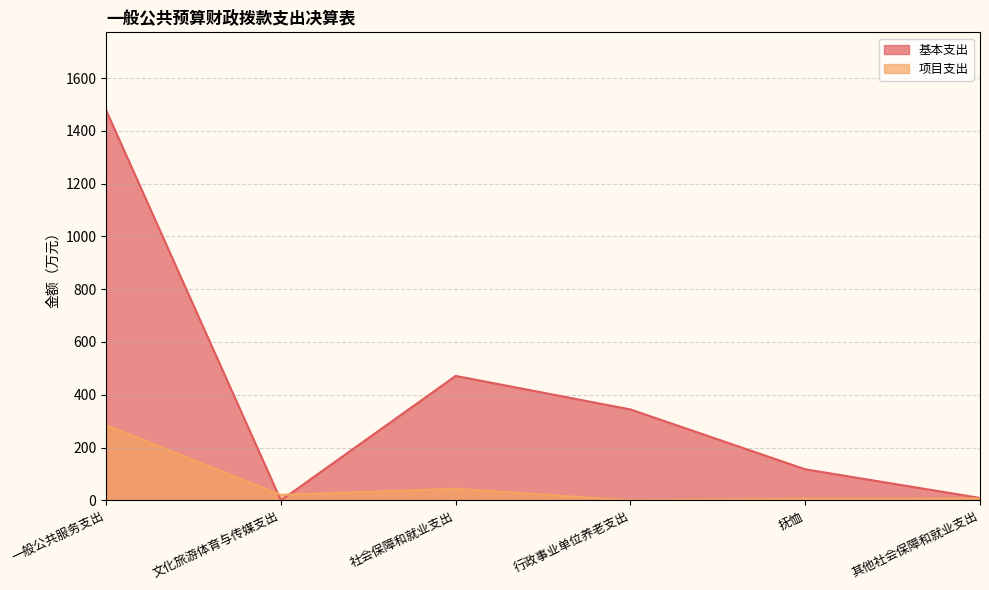

Reading left to right, list all the values displayed in this chart.

基本支出: 1477.5	0.0	471.5	344.5	117.8	9.2
项目支出: 285.5	20.7	44.4	0.0	6.1	7.2